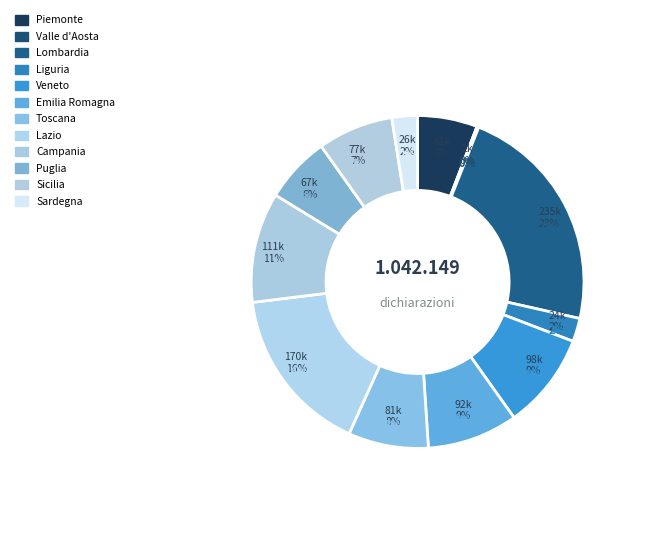

True or false: Toscana accounts for 8% of the total.

True